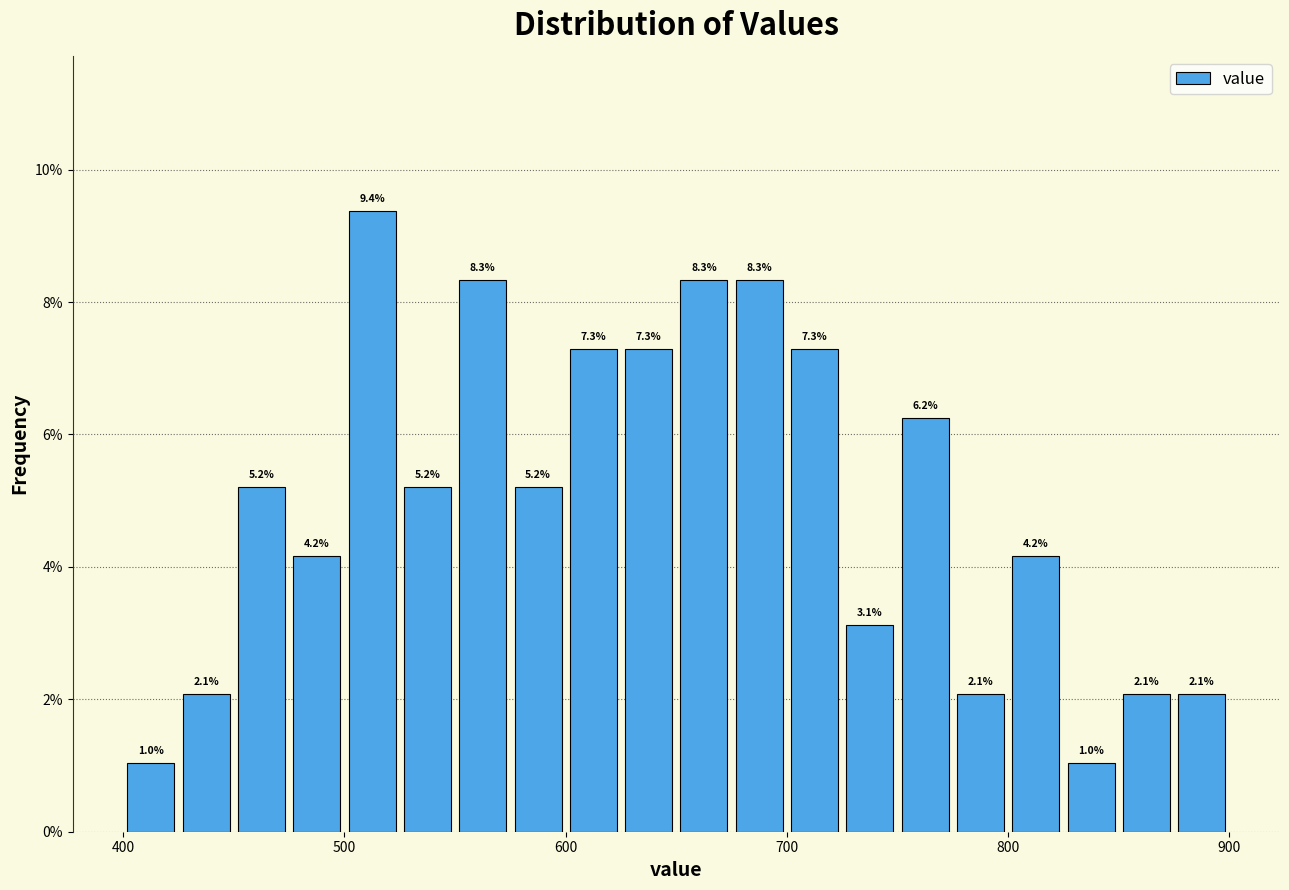

Around what value on the x-axis is the tallest bar? Give the approximate position of its centre, as read against the axis.

510